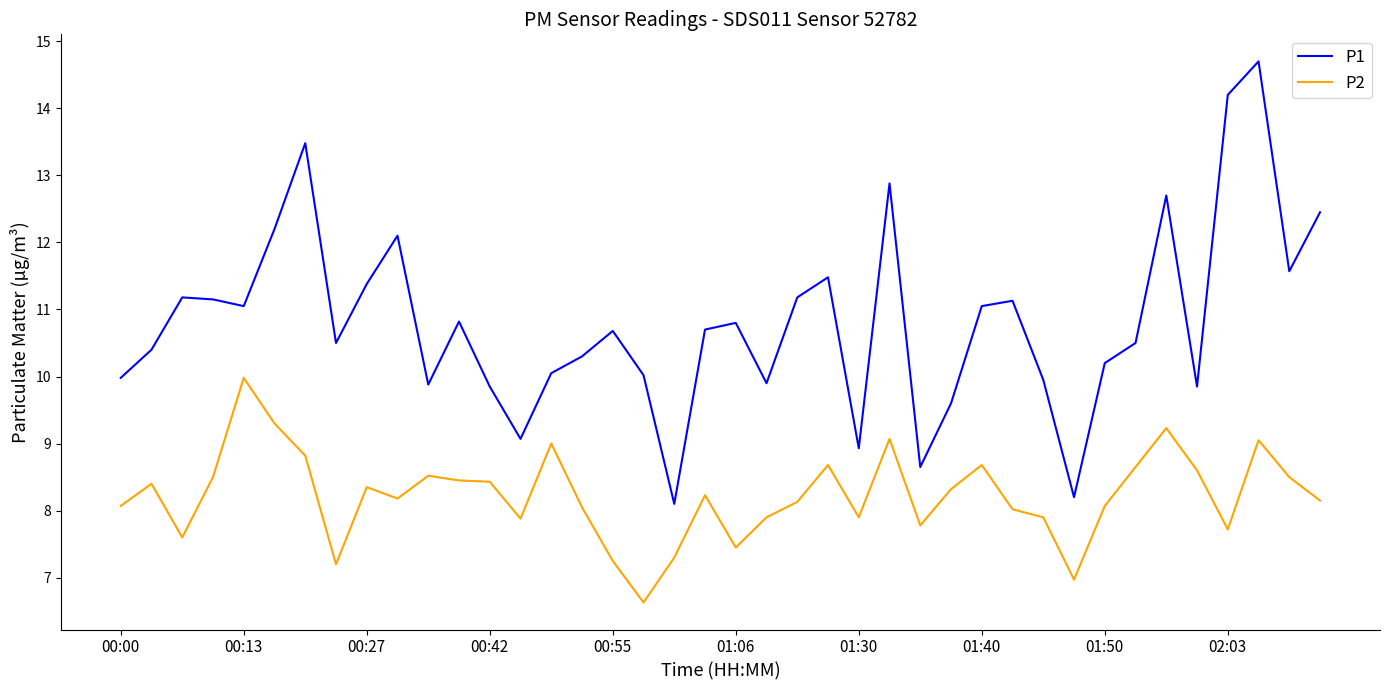

Which series has the largest total across all categories?

P1